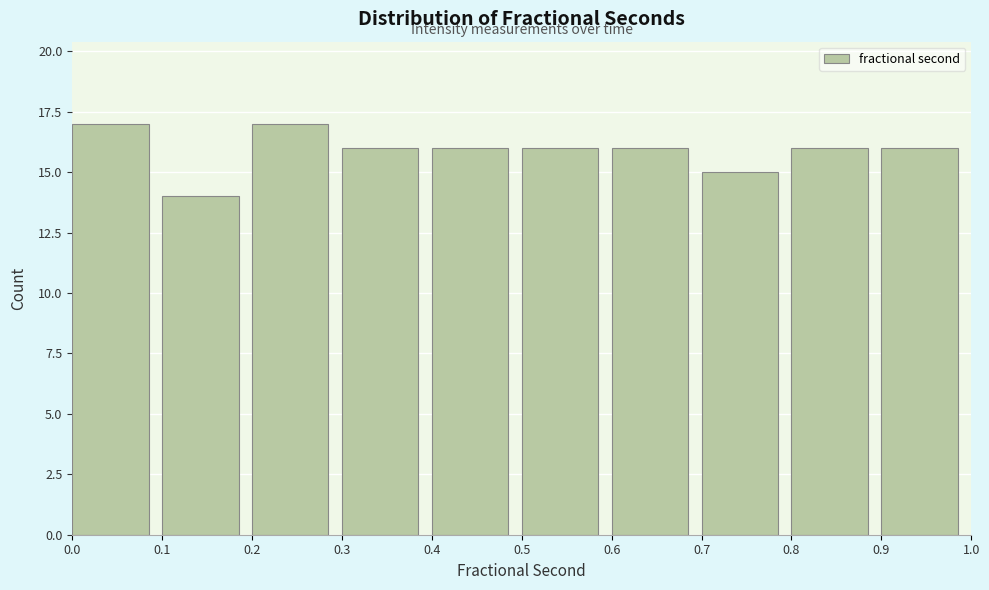

Reading left to right, list every bar in this chart as the range it spans on the x-axis followed by its height. The values are not printed on the chart, so give them approximately, as read against the axis.

0.0 to 0.1: 17
0.1 to 0.2: 14
0.2 to 0.3: 17
0.3 to 0.4: 16
0.4 to 0.5: 16
0.5 to 0.6: 16
0.6 to 0.7: 16
0.7 to 0.8: 15
0.8 to 0.9: 16
0.9 to 1.0: 16